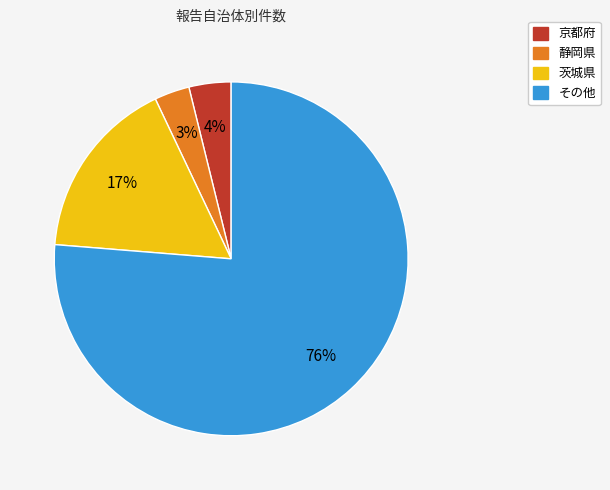

Which slice represents more than half of the pie?

その他